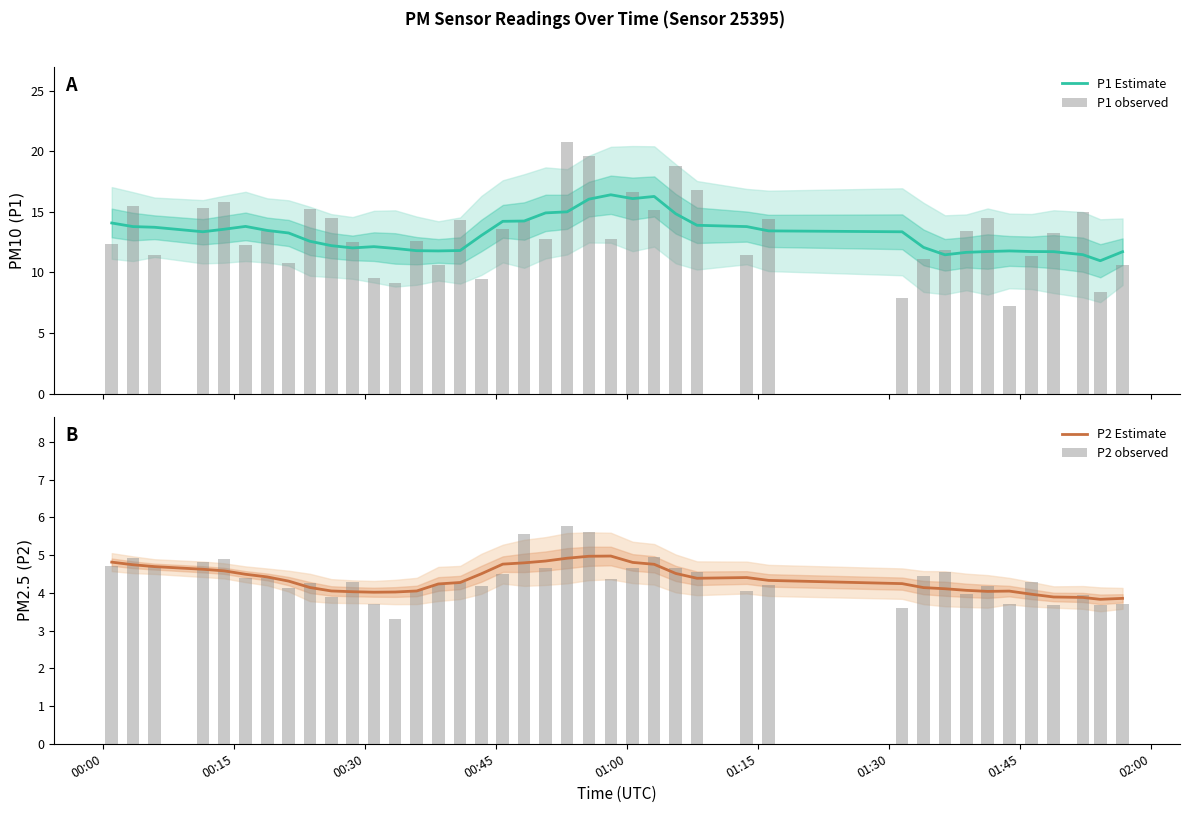

What is the maximum value for P1 Estimate?

16.4